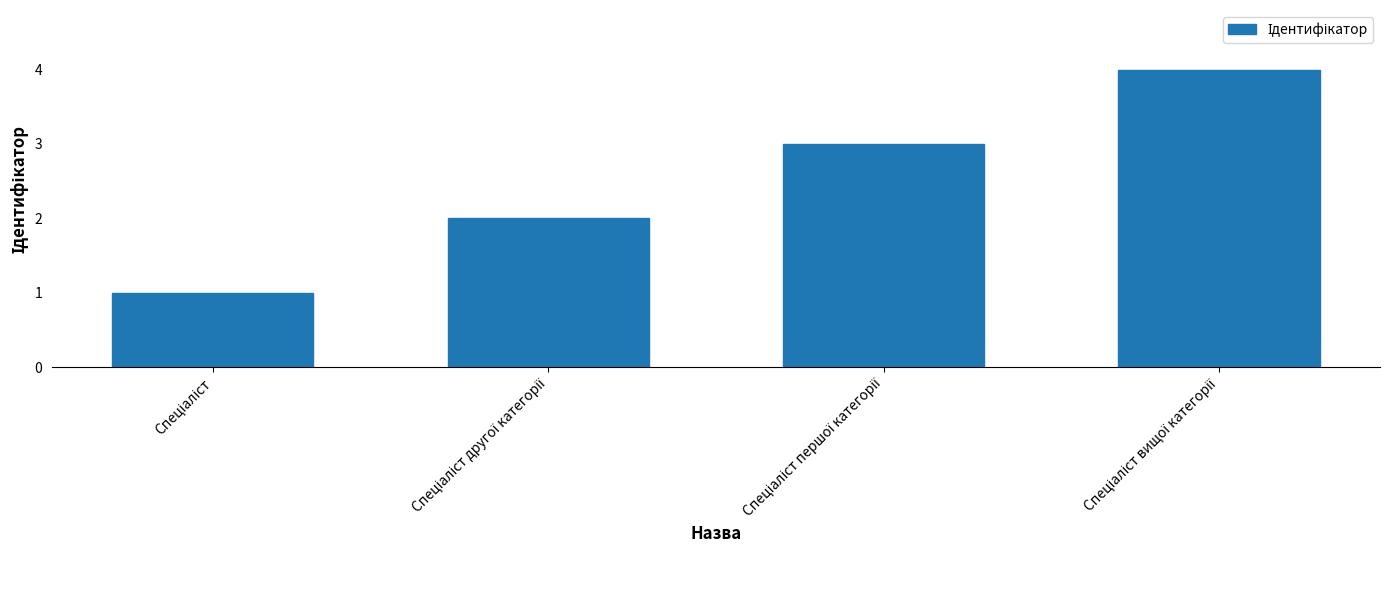

What is the maximum value shown in the chart?

4